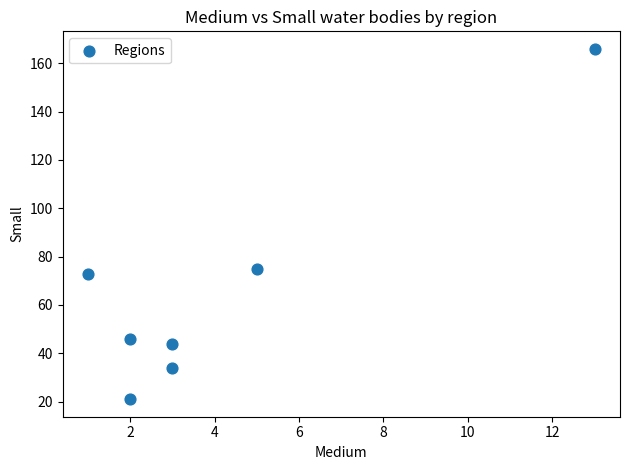

What Y value in the scatter plot is closest to 93?

75